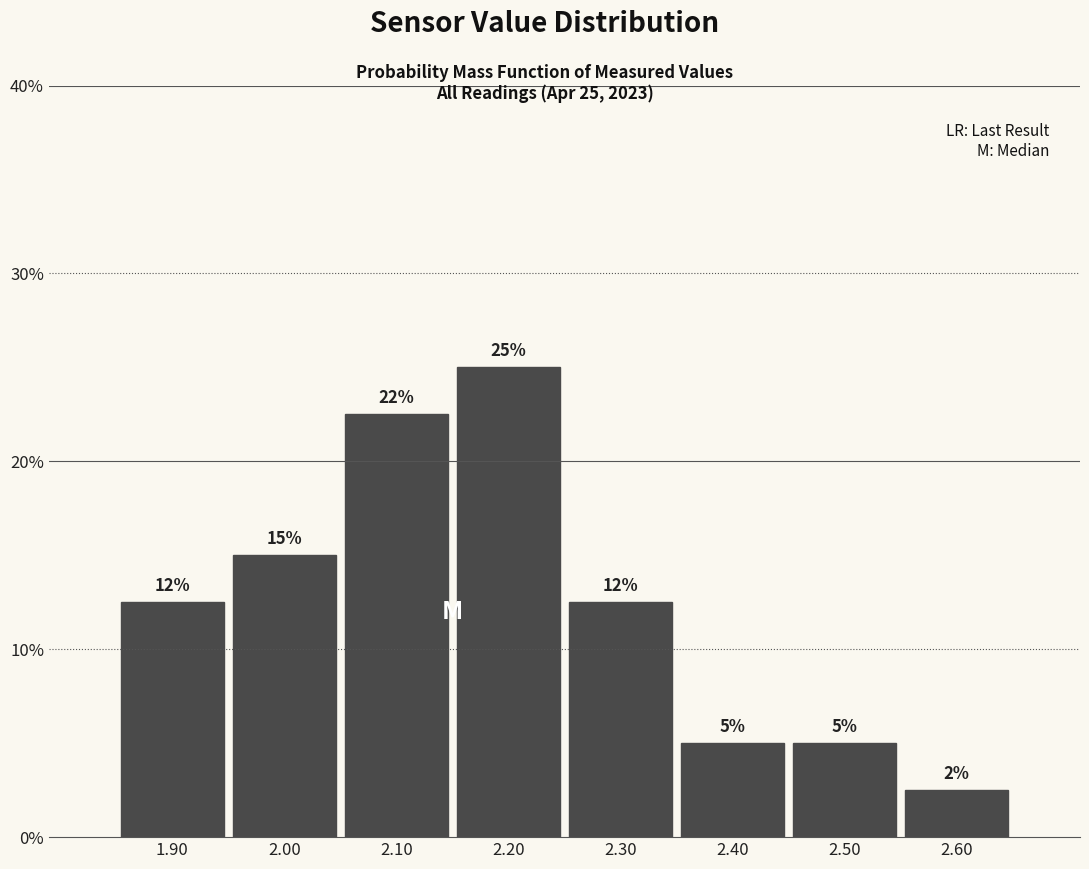

Which range on the x-axis has the tallest bar?

2.15 to 2.25